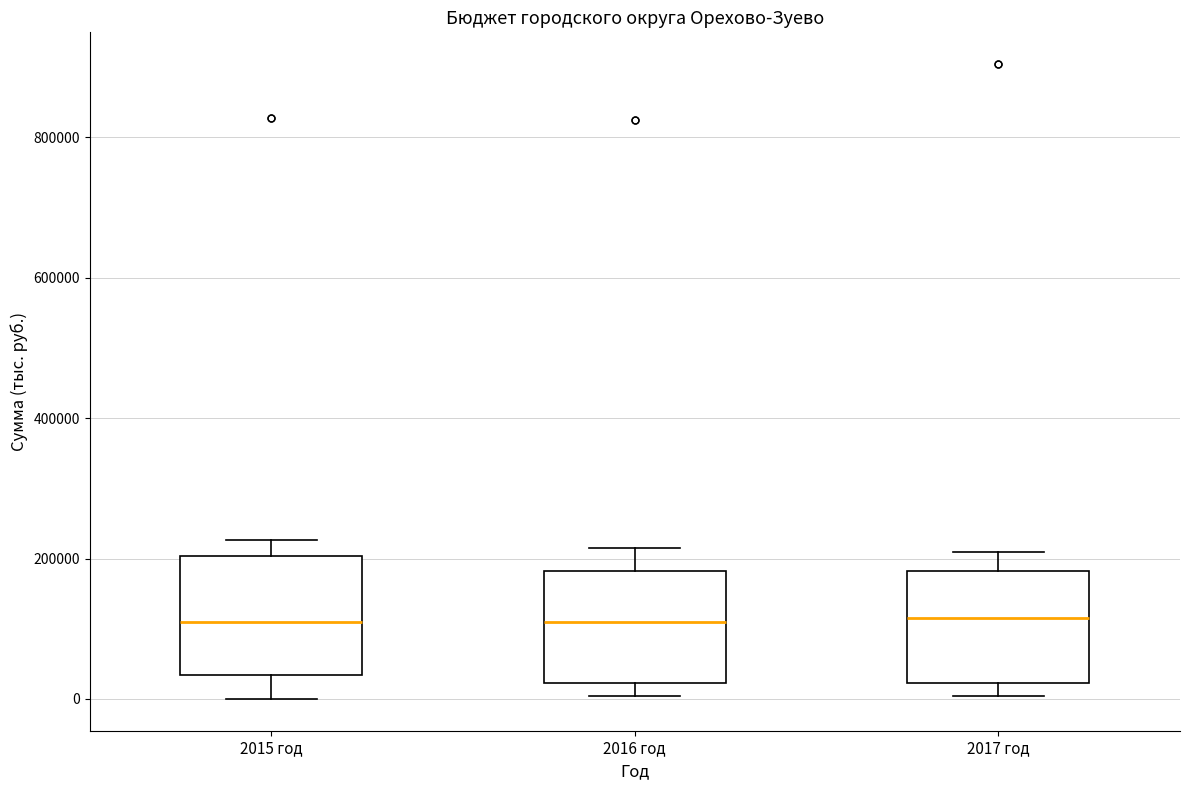

Reading left to right, transcribe this box plot: for each box, give where its median line is, the range the box spans, and where its two whiskers end, as read against the y-axis. The values are not printed on the chart, so give them approximately, as read against the axis.

2015 год: median 120000, box 40000 to 200000, whiskers 0 to 220000
2016 год: median 100000, box 20000 to 180000, whiskers 0 to 220000
2017 год: median 120000, box 20000 to 180000, whiskers 0 to 200000